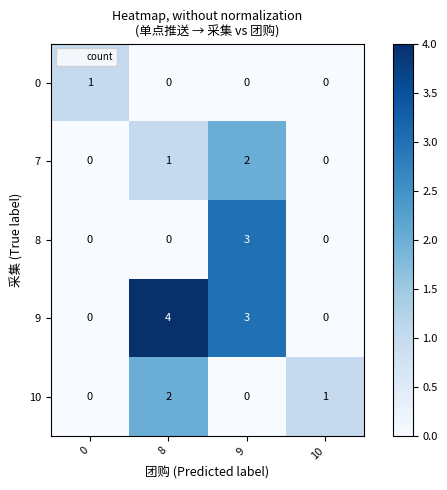

Reading left to right, list all the values displayed in this chart.

0: 1	0	0	0
7: 0	1	2	0
8: 0	0	3	0
9: 0	4	3	0
10: 0	2	0	1